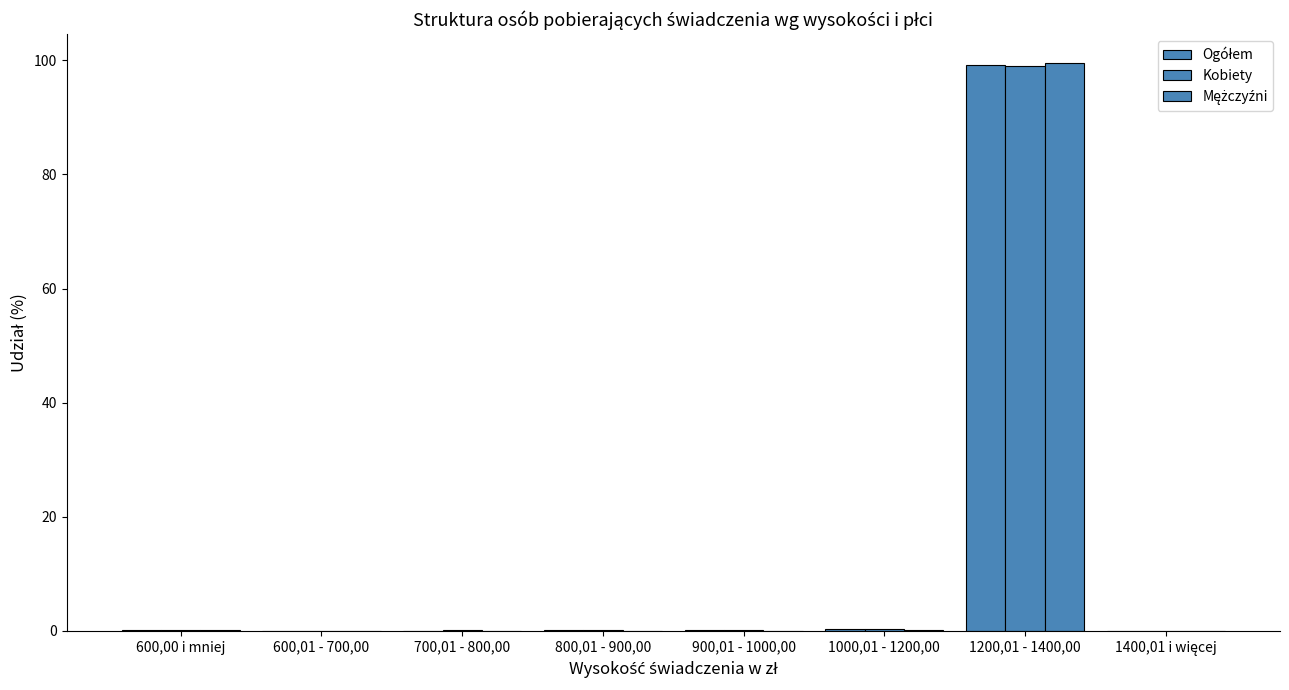

What position from the left is 1400,01 i więcej?

8